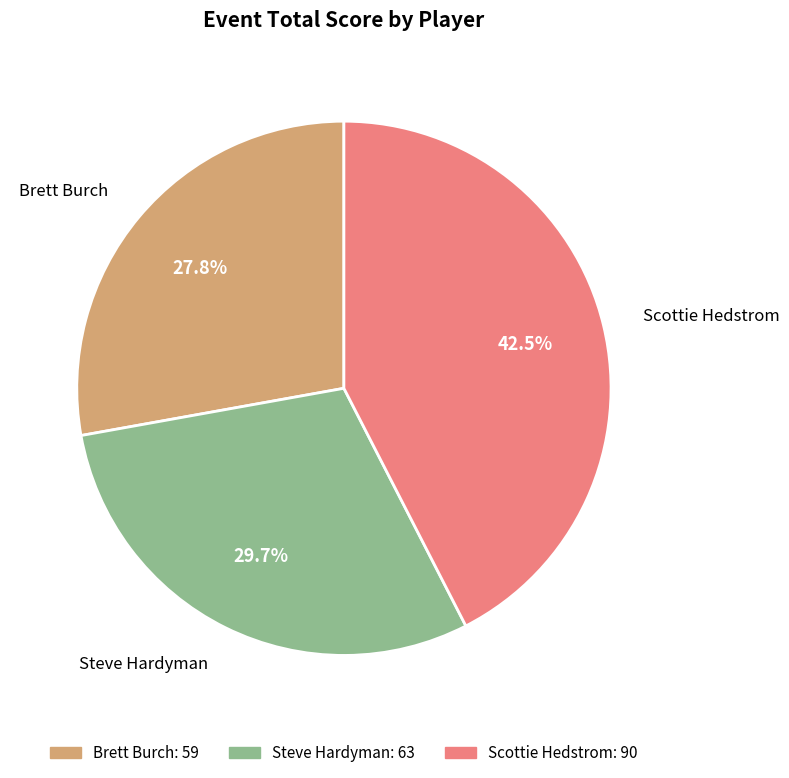

Is it true that Steve Hardyman is 30% of the pie?

True